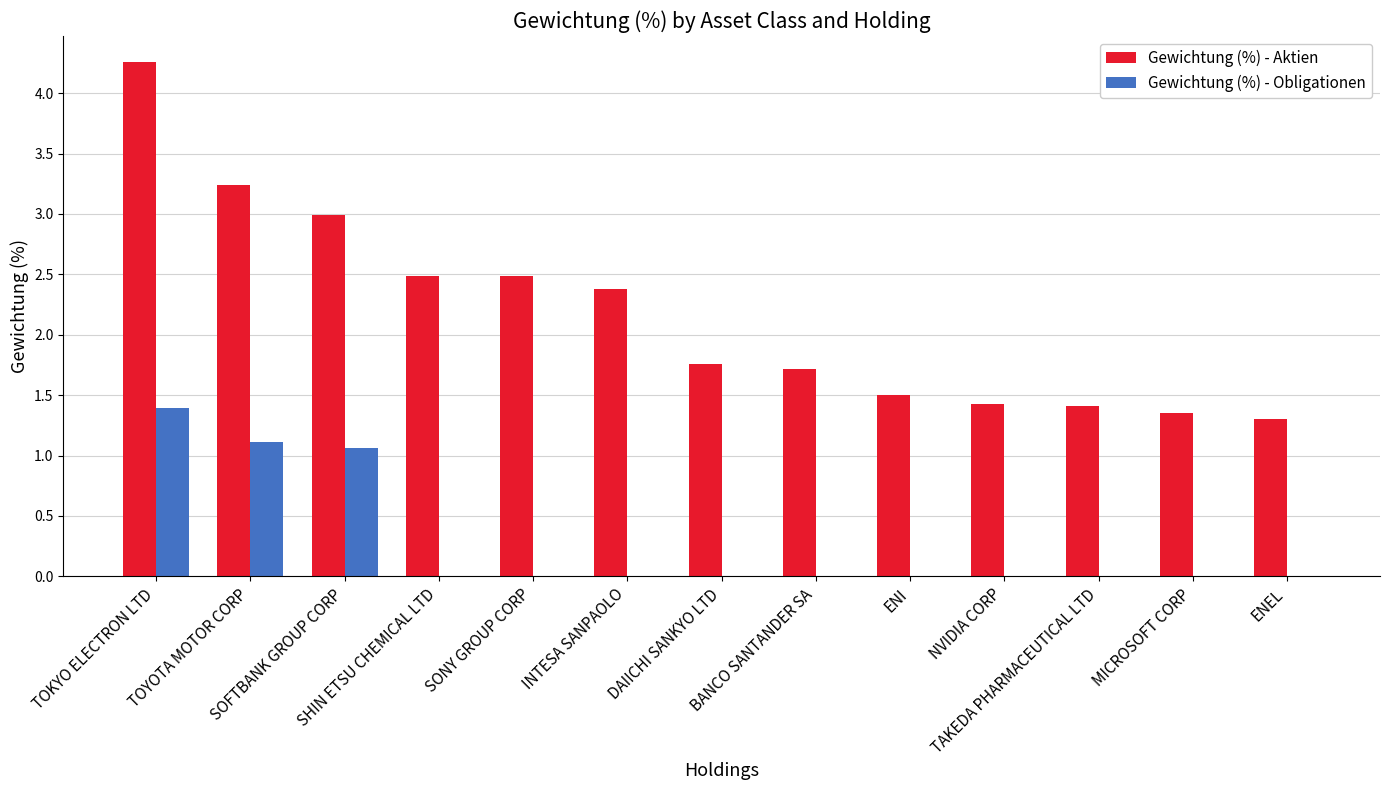

Which series has the largest total across all categories?

Gewichtung (%) - Aktien